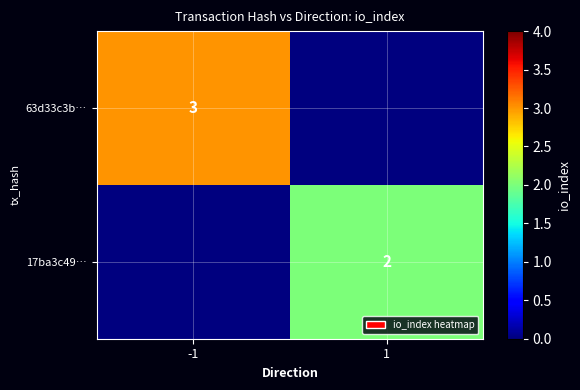

At how many categories does at least one series exceed 1?

2